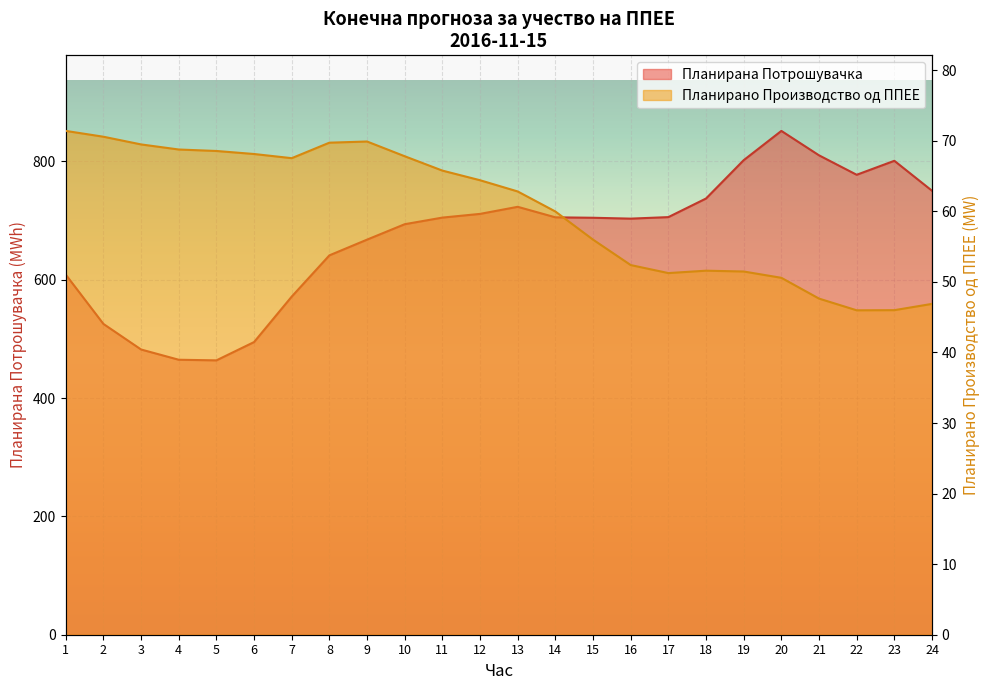

What is the value of the Планирано Производство од ППЕЕ point at the 20th from the left?

50.6